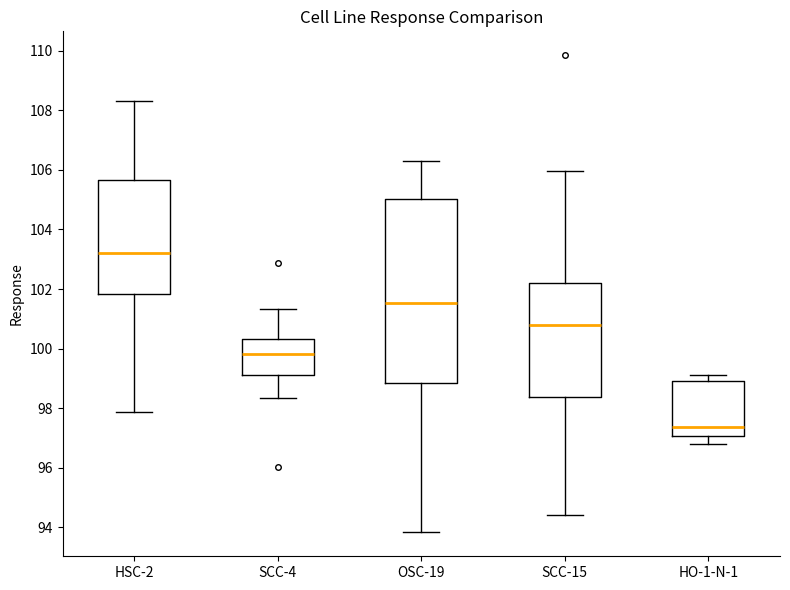

Which box is the tallest, from its lower edge to its upper edge?

OSC-19